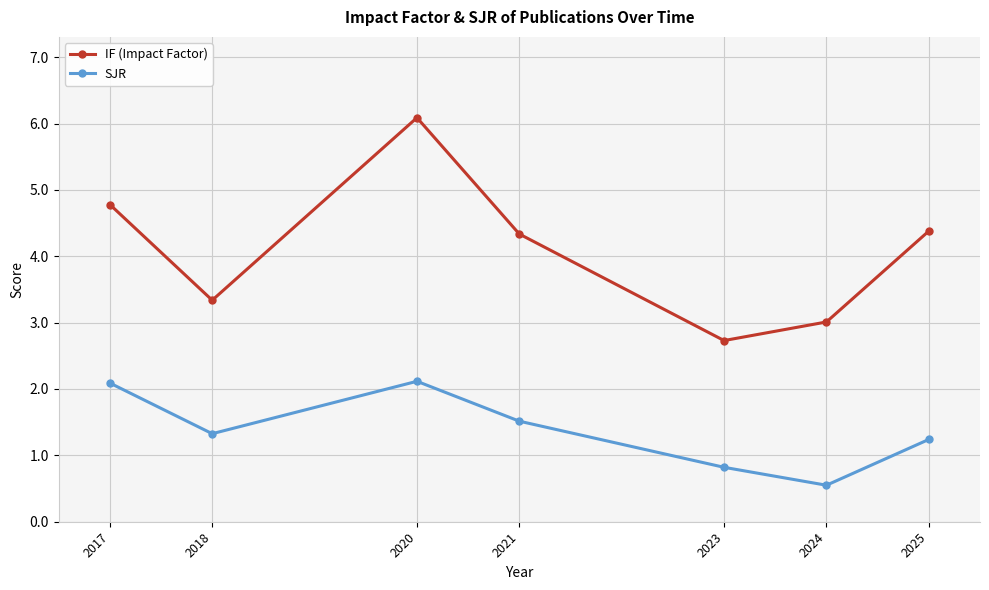

Which series has the largest total across all categories?

IF (Impact Factor)